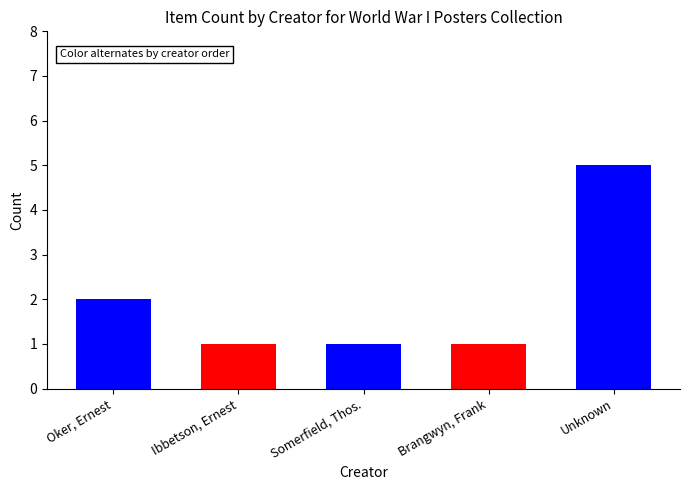

What is the change in value from Oker, Ernest to Unknown?

+3